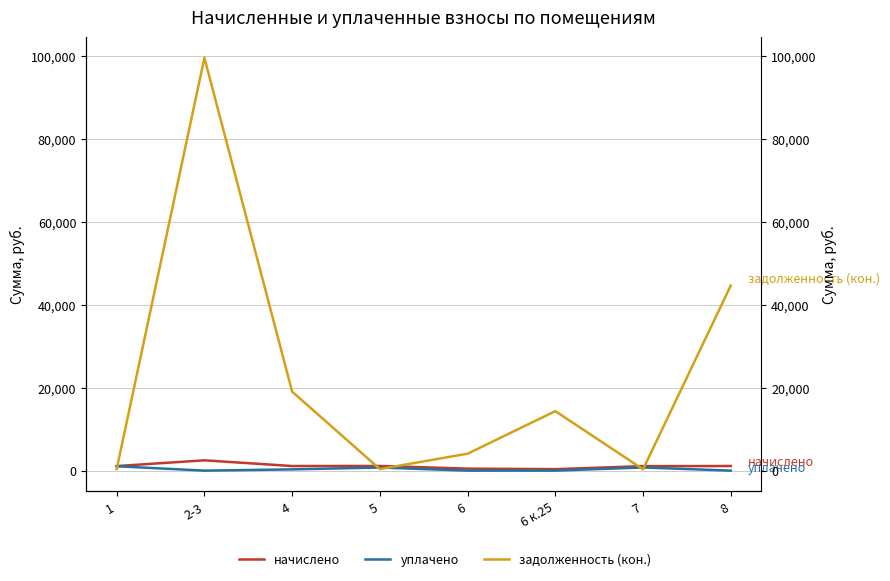

Reading left to right, transcribe all the data shown in this chart.

начислено: 1096.1	2482.9	1108.7	1126.6	480.8	357.0	1083.6	1110.5
уплачено: 1054.6	0.0	300.0	751.1	0.0	0.0	763.5	0.0
задолженность (кон.): 365.4	99458.5	19034.7	375.5	4077.9	14331.5	320.1	44578.8